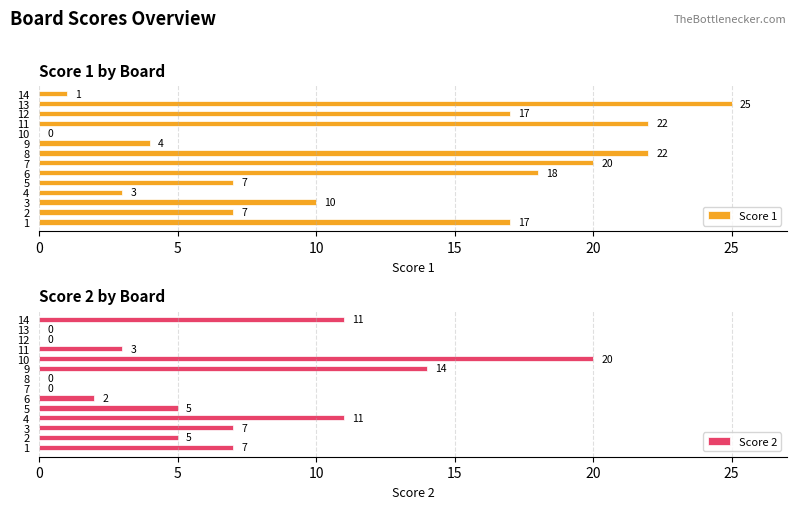

What is the difference between the Score 2 values at 5 and 13?

5